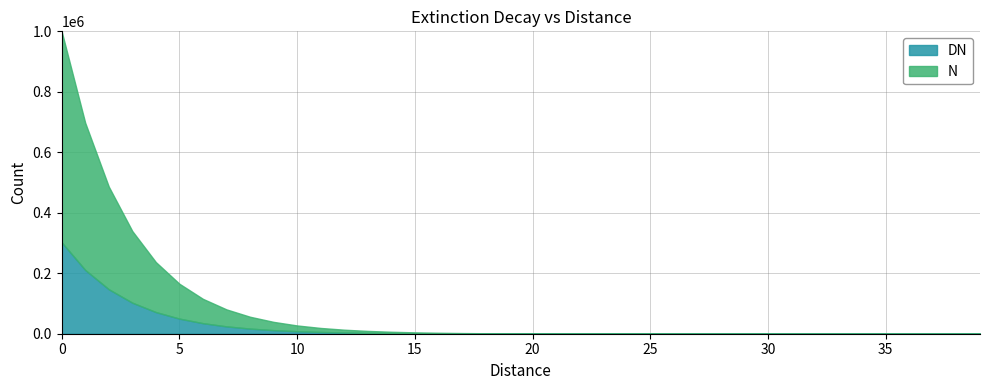

True or false: N and DN cross at least once.

False